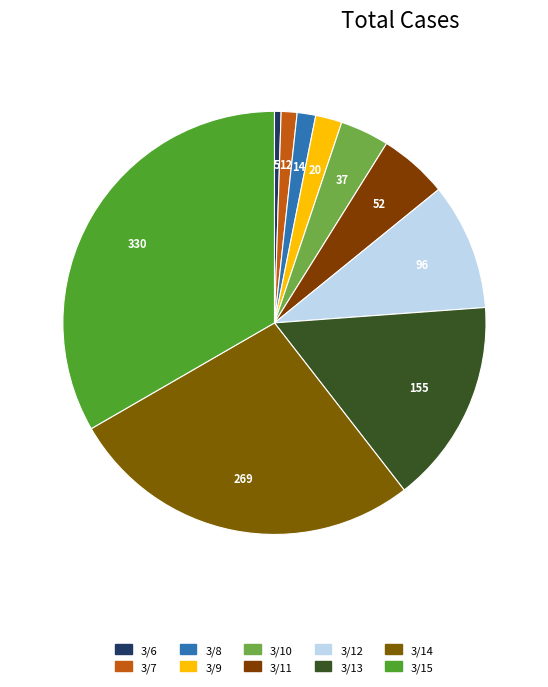

How many segments does this pie chart have?

10